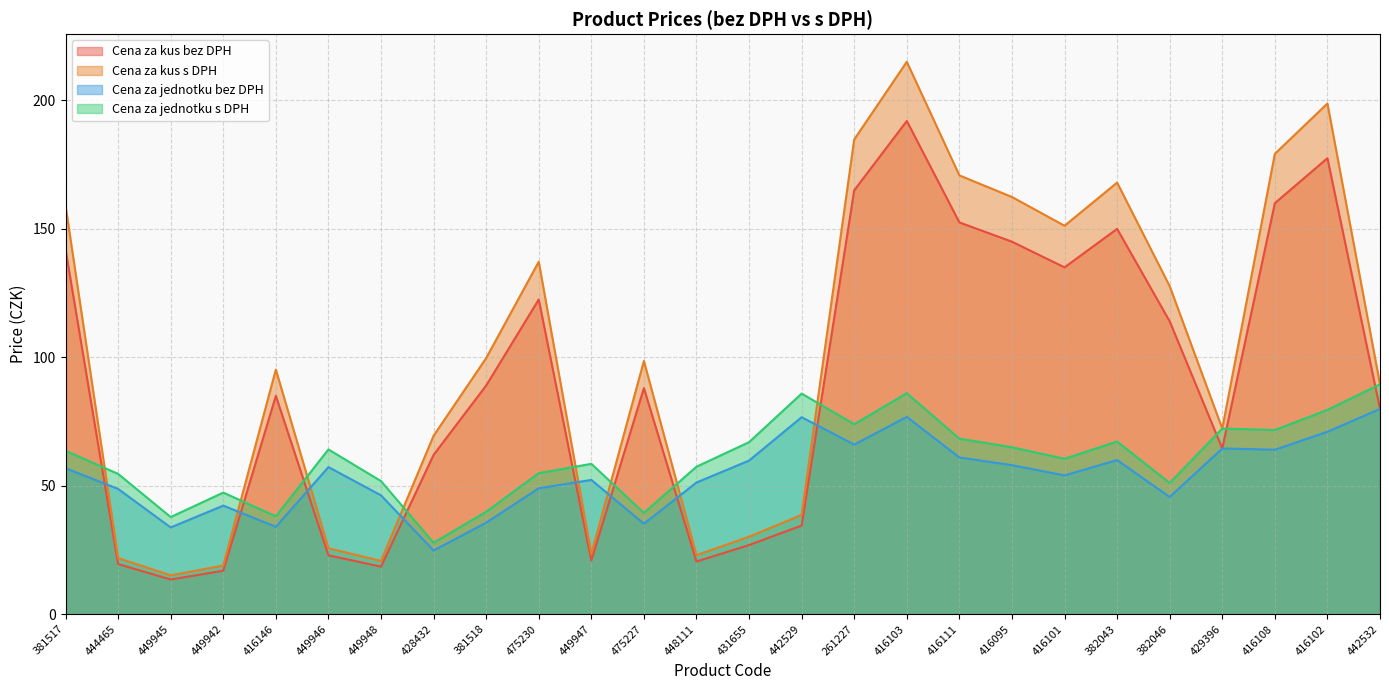

What is the label of the 15th point from the left?

442529